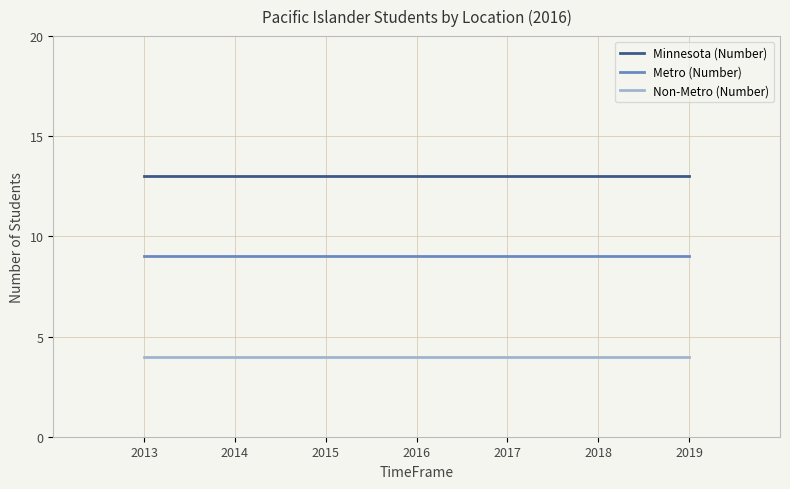

What is the difference between the highest and lowest values at 2016?

9